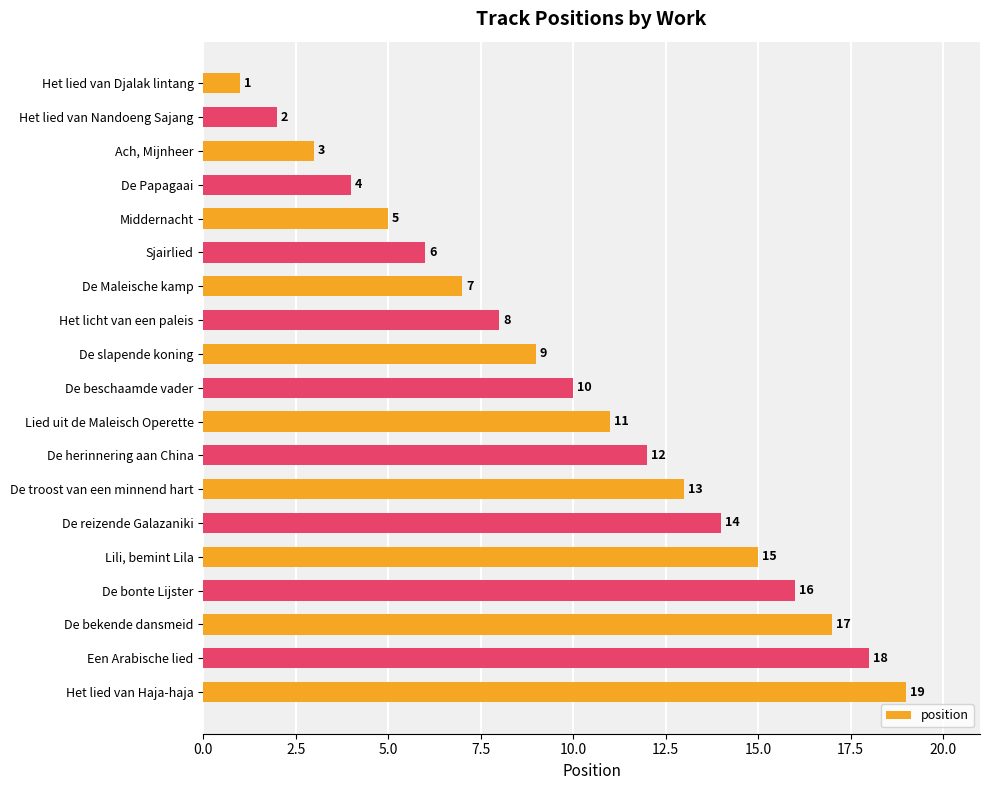

What position from the top is De reizende Galazaniki?

14